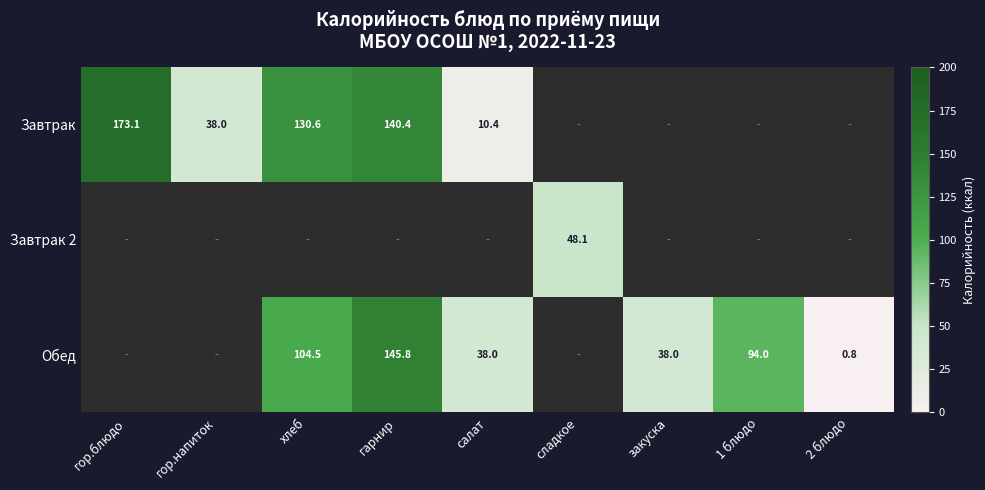

What is the sum of the Обед values at 2 блюдо and 1 блюдо?

94.8